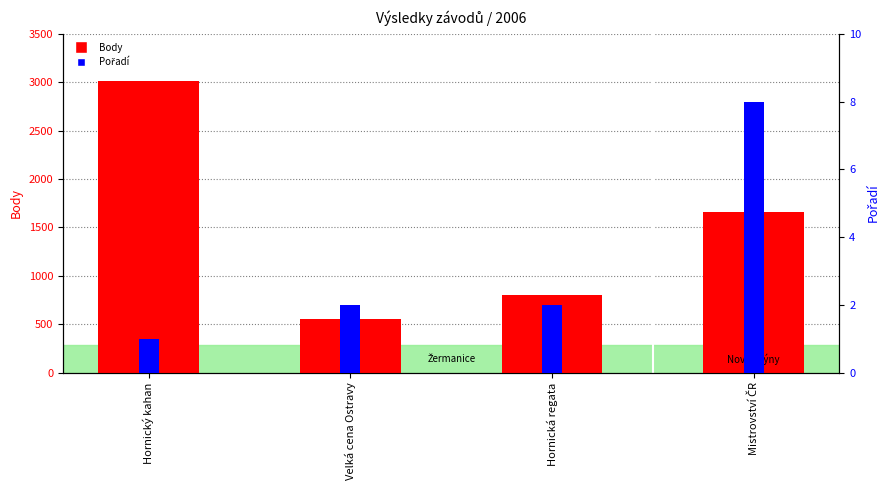

What is the value of the Pořadí bar at the 1st from the left?

1